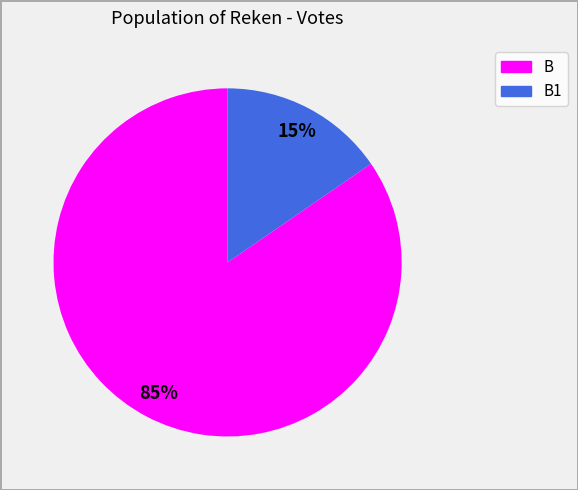

Count the number of slices in the pie.

2